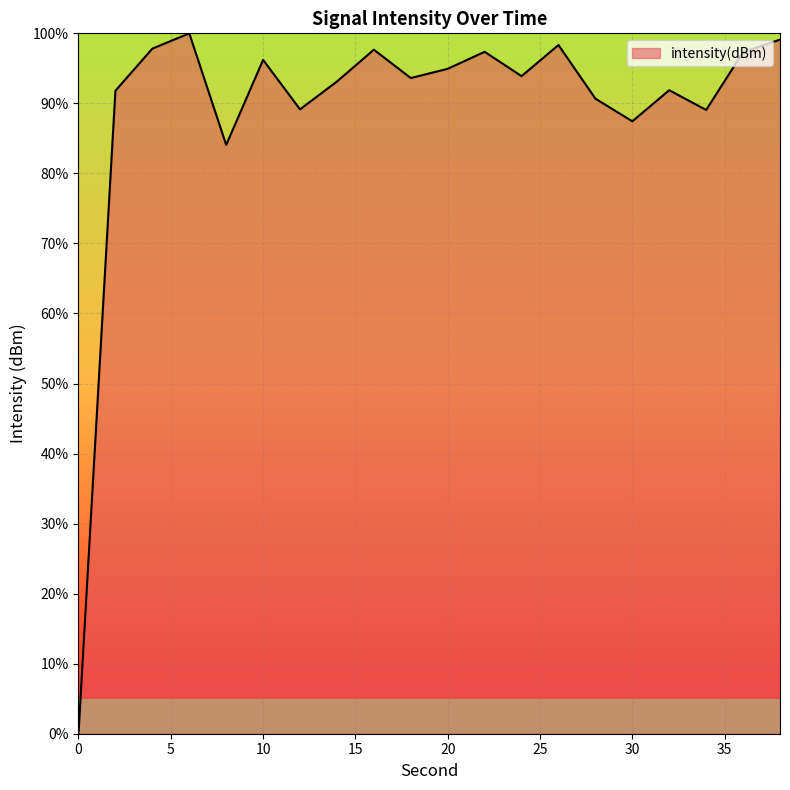

What is the maximum value shown in the chart?

100.0